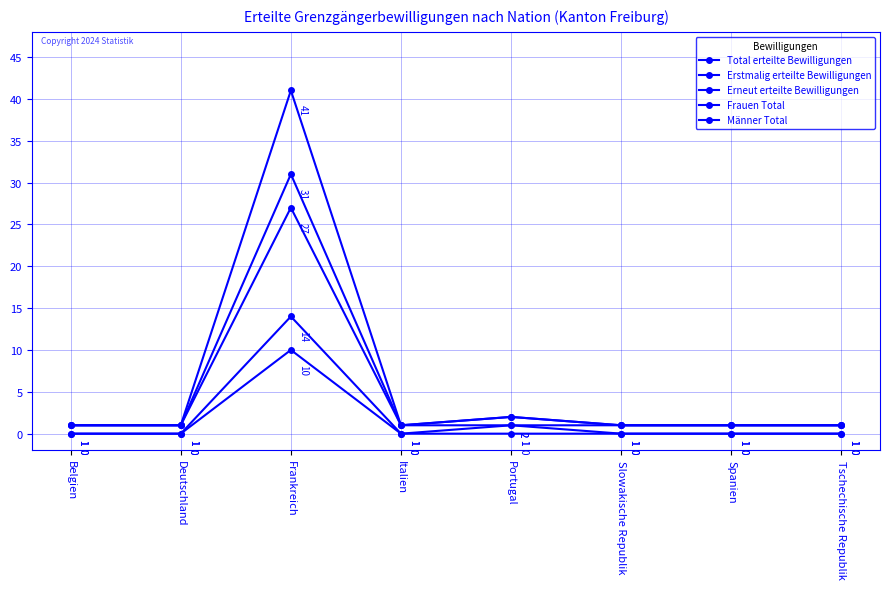

At which label does Frauen Total reach its peak?

Frankreich